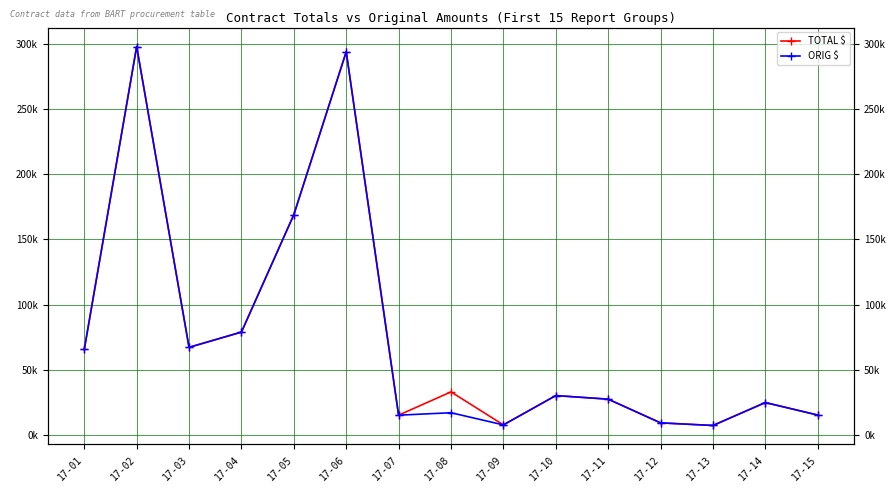

At which label does ORIG $ first exceed 27414?

17-01